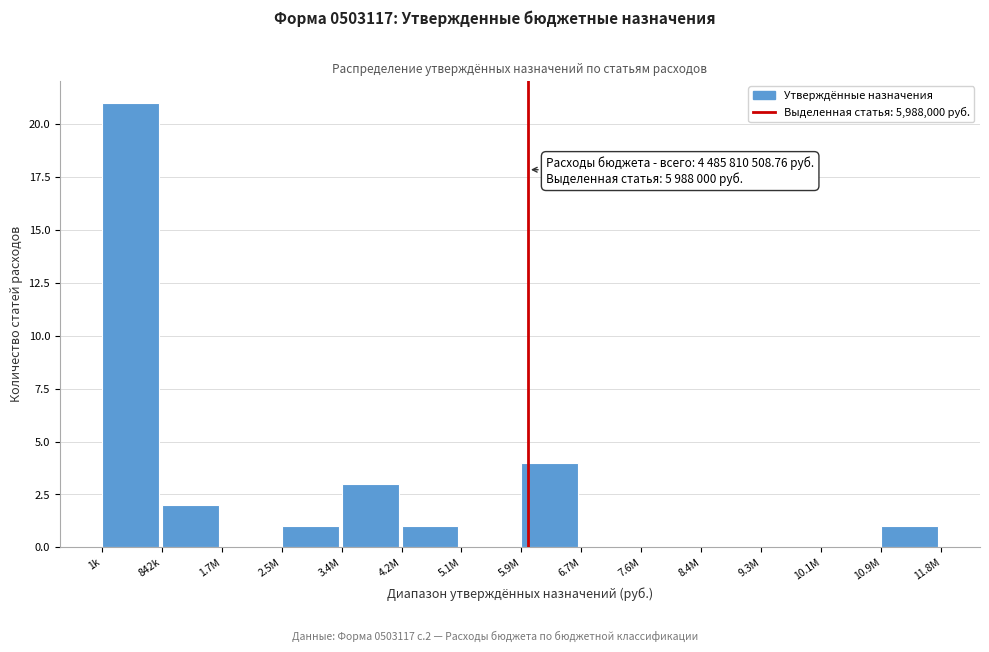

Reading right to left, transcribe all the data shown in this chart.

10.9M=1	10.1M=0	9.3M=0	8.4M=0	7.6M=0	6.7M=0	5.9M=4	5.1M=0	4.2M=1	3.4M=3	2.5M=1	1.7M=0	842k=2	1k=21